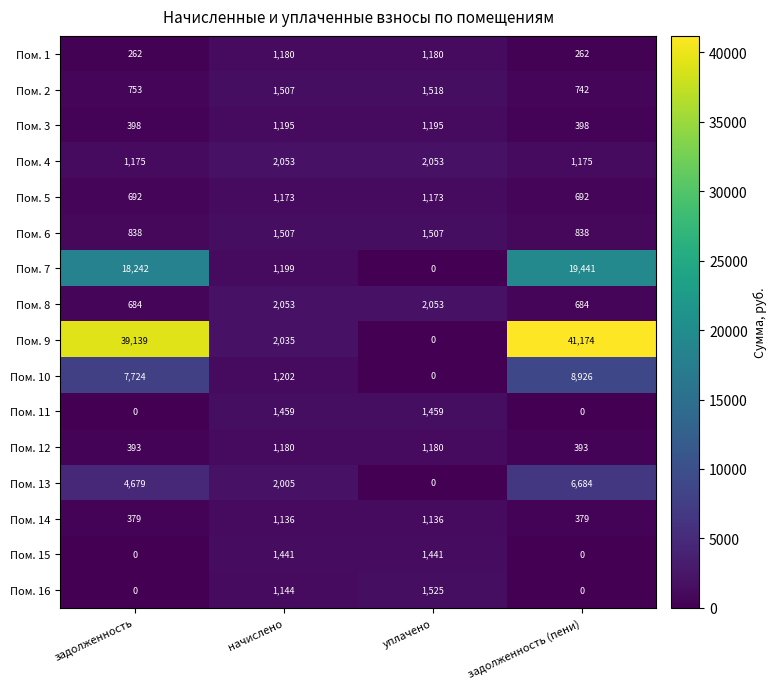

What is the maximum value shown in the chart?

41174